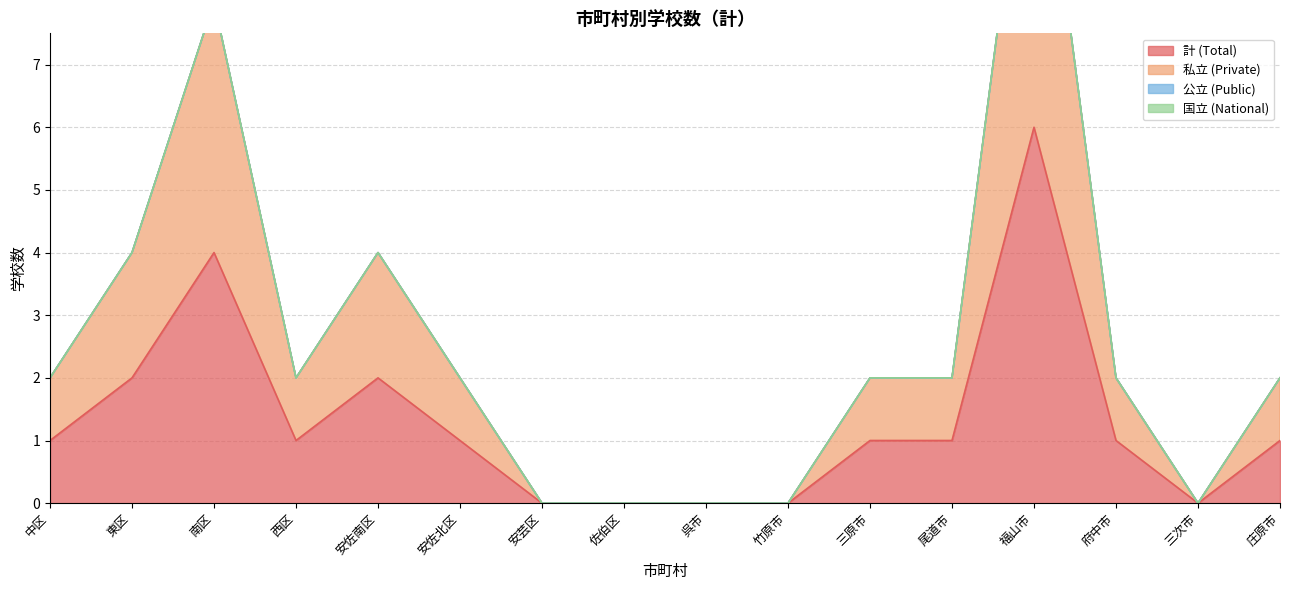

Reading left to right, list all the values displayed in this chart.

計 (Total): 中区=1	東区=2	南区=4	西区=1	安佐南区=2	安佐北区=1	安芸区=0	佐伯区=0	呉市=0	竹原市=0	三原市=1	尾道市=1	福山市=6	府中市=1	三次市=0	庄原市=1
私立 (Private): 中区=2	東区=4	南区=8	西区=2	安佐南区=4	安佐北区=2	安芸区=0	佐伯区=0	呉市=0	竹原市=0	三原市=2	尾道市=2	福山市=12	府中市=2	三次市=0	庄原市=2